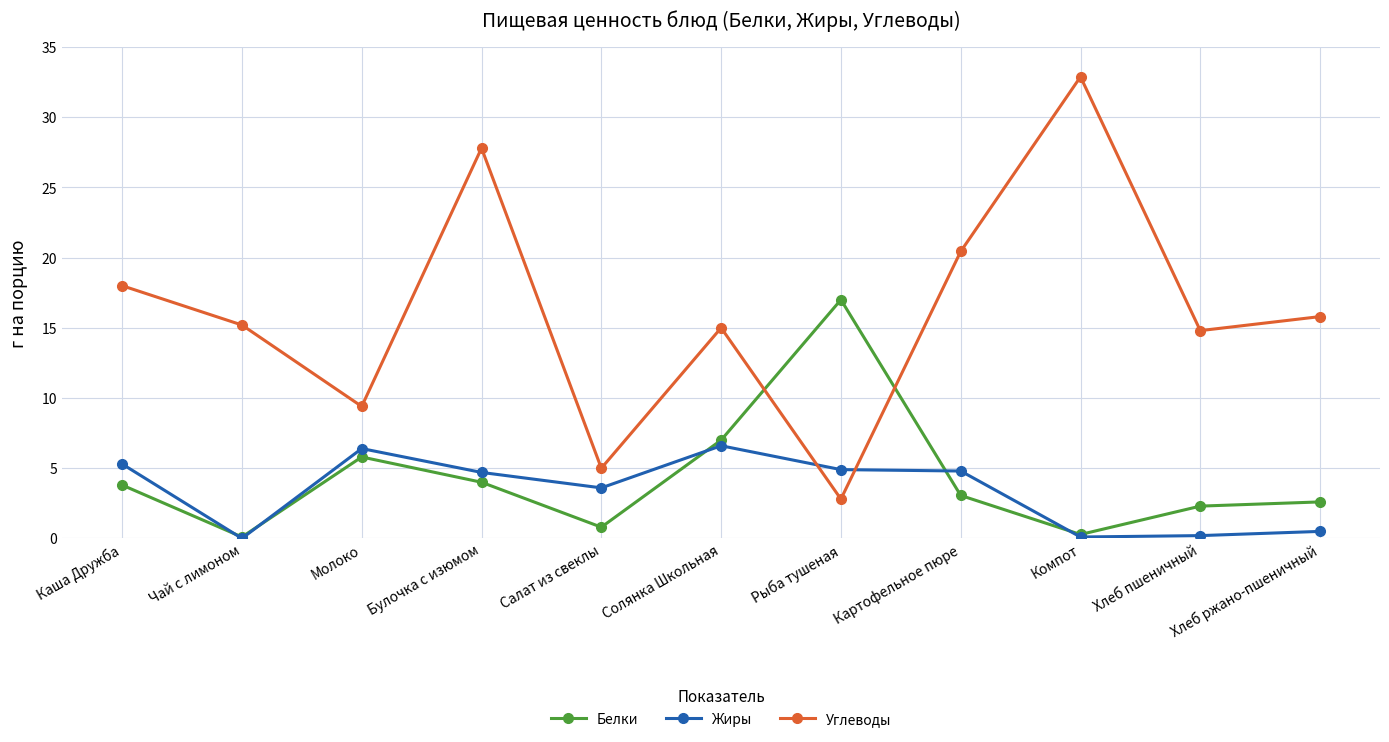

How many interior local peaks does the Углеводы series have?

3